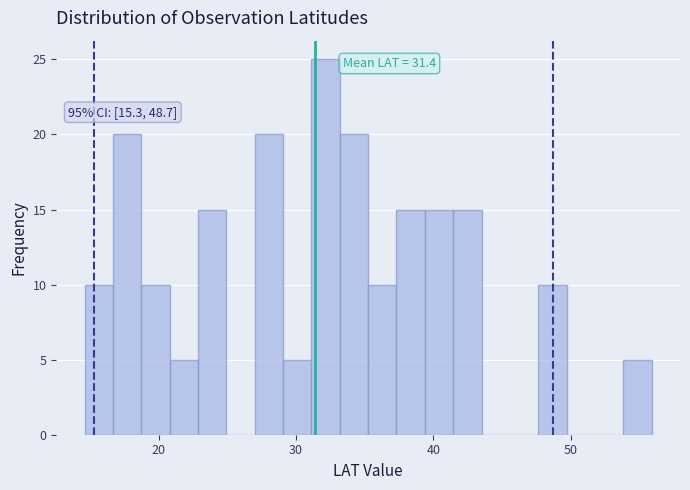

Read against the x-axis, roughly where is the centre of the tallest bar?

32